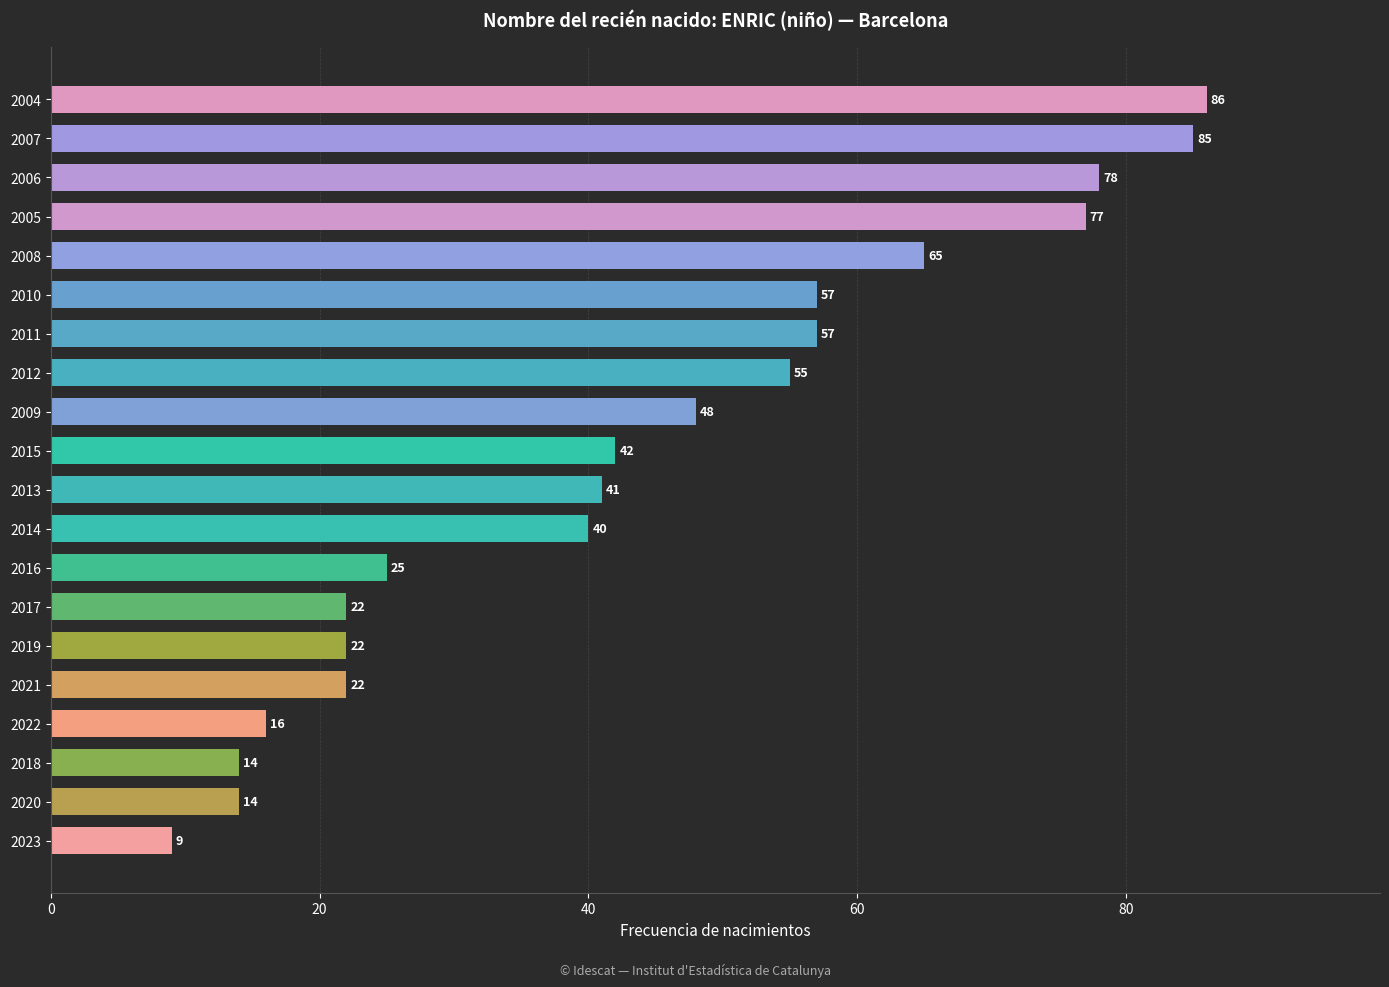

Which category has the highest value across all series?

2004